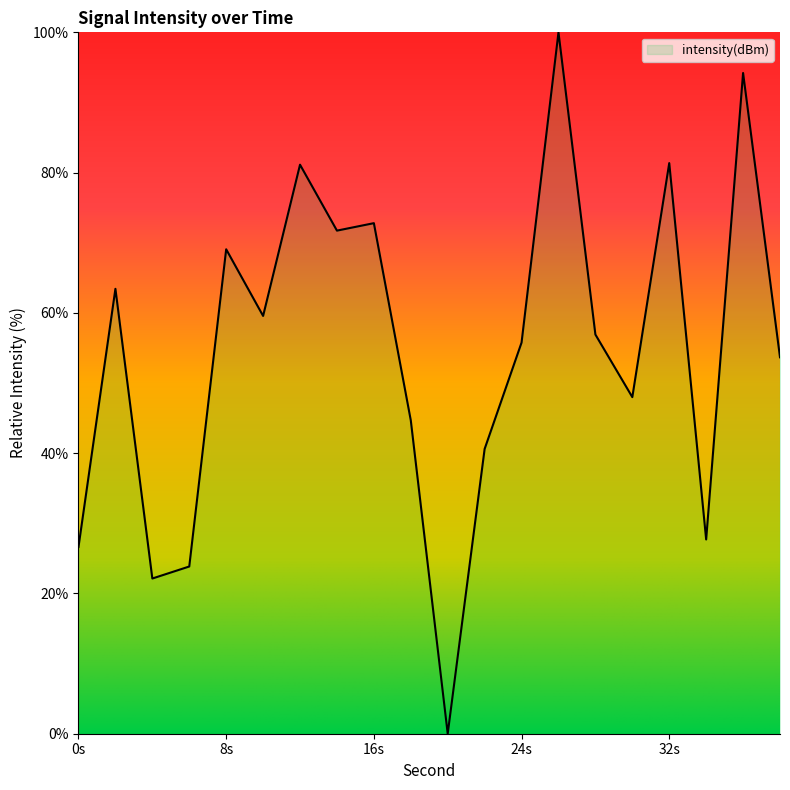

What is the maximum value shown in the chart?

100.0